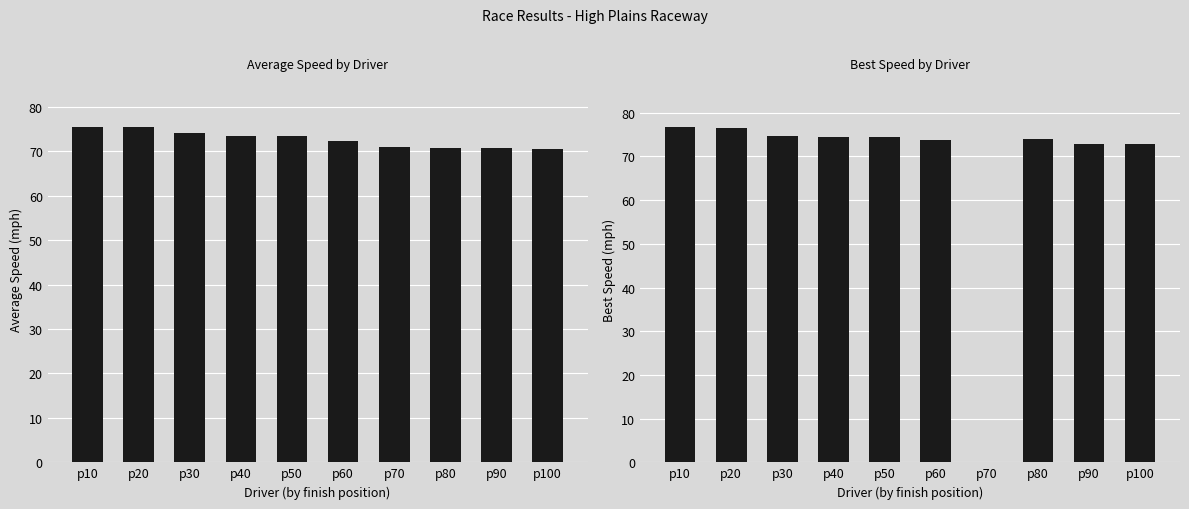

Reading left to right, extract all data points from this chart.

Average Speed: p10=75.6	p20=75.4	p30=74.2	p40=73.5	p50=73.4	p60=72.4	p70=71.0	p80=70.8	p90=70.7	p100=70.6
Best Speed: p10=76.8	p20=76.5	p30=74.7	p40=74.3	p50=74.6	p60=73.8	p70=0.0	p80=73.9	p90=72.8	p100=72.9